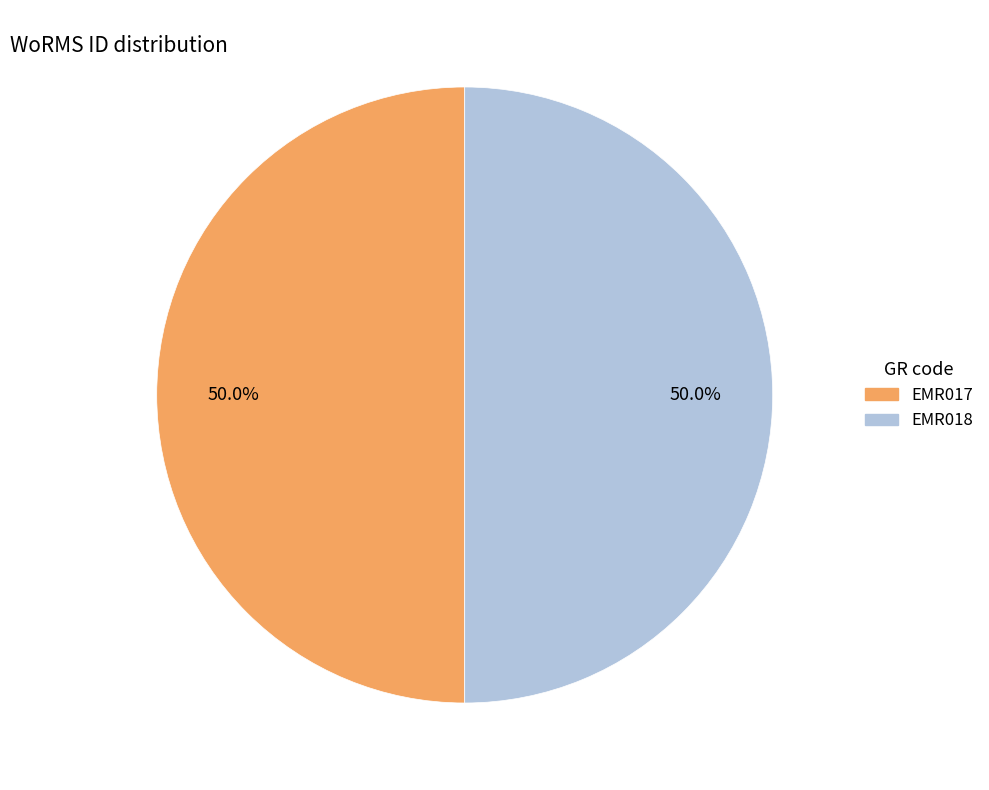

Is it true that EMR018 is 56% of the pie?

False